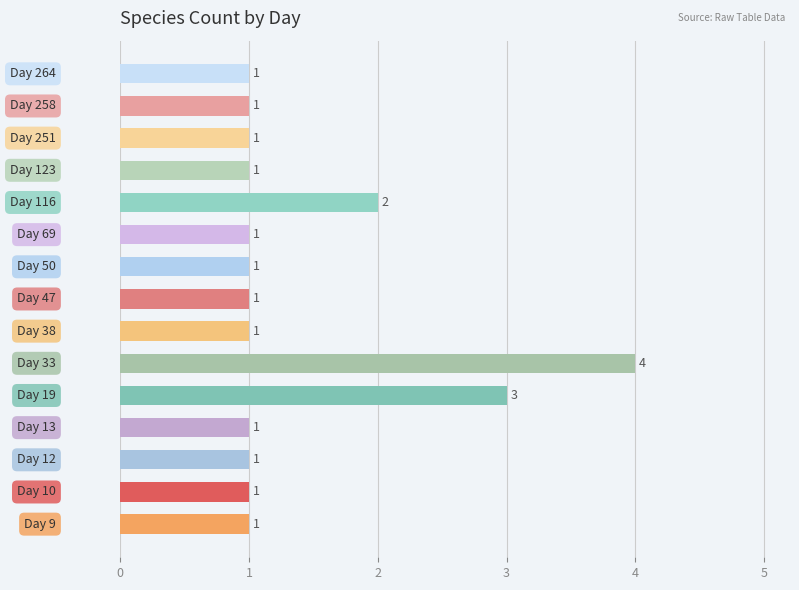

What is the maximum value shown in the chart?

4